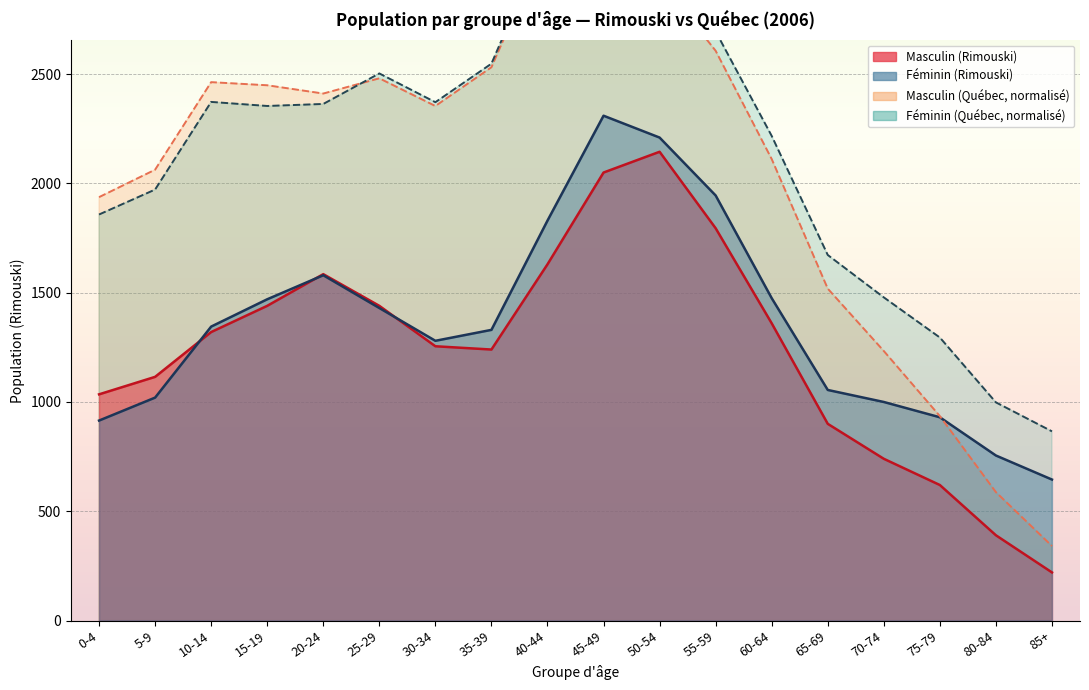

The value of Masculin (Rimouski) at 55-59 is 3033.8. True or false?

False